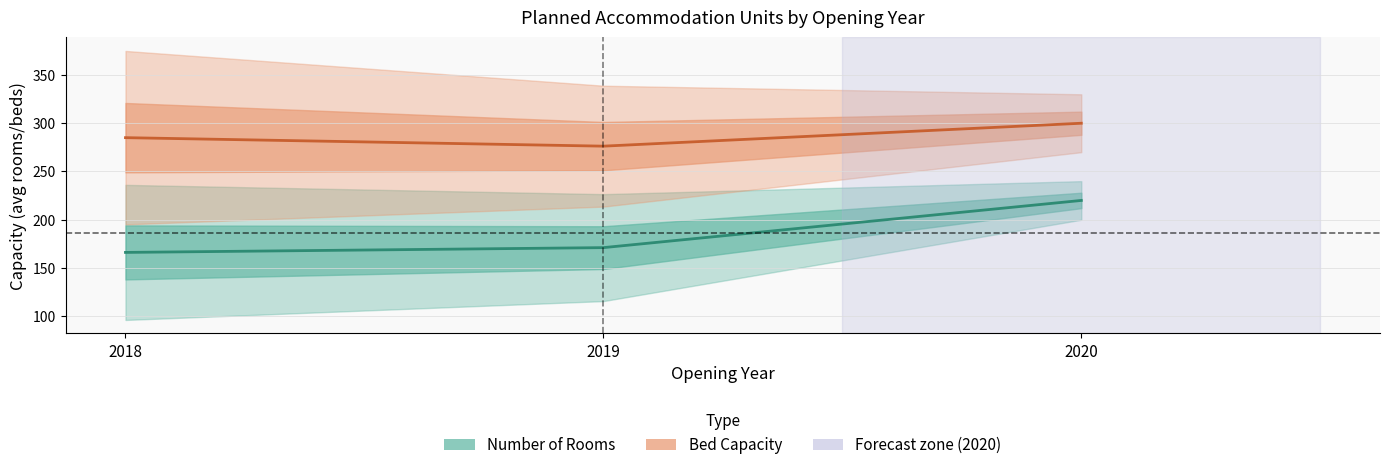

How many lines are shown in the chart?

2